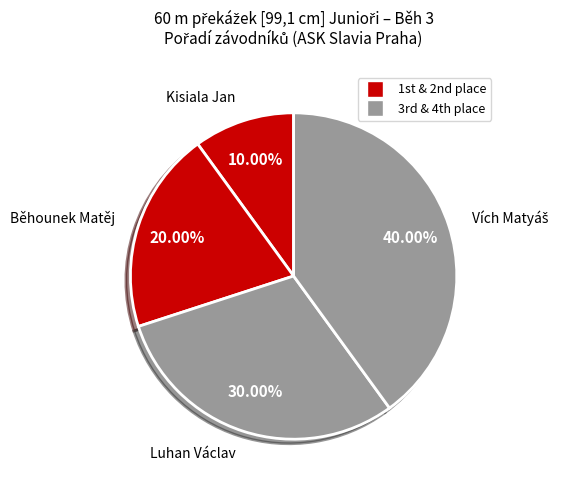

How many slices are in this pie chart?

4